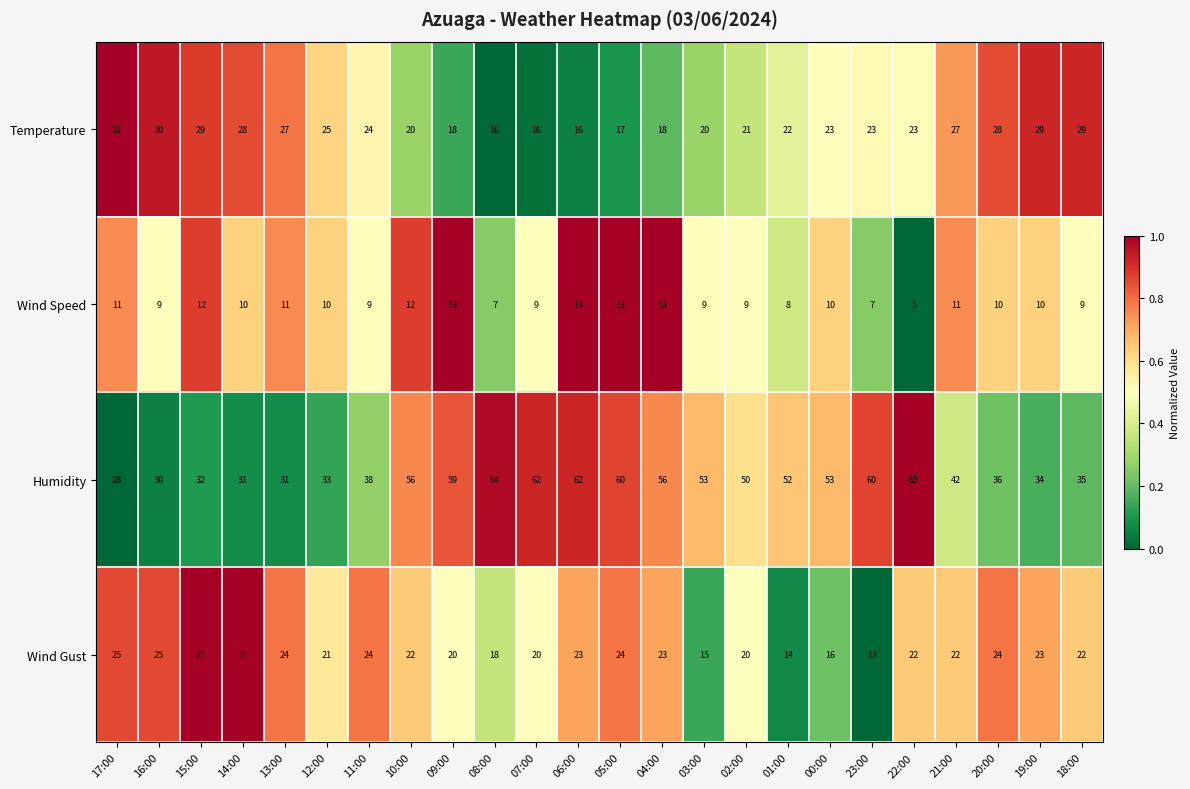

What value does the Humidity series have at 21:00?

42